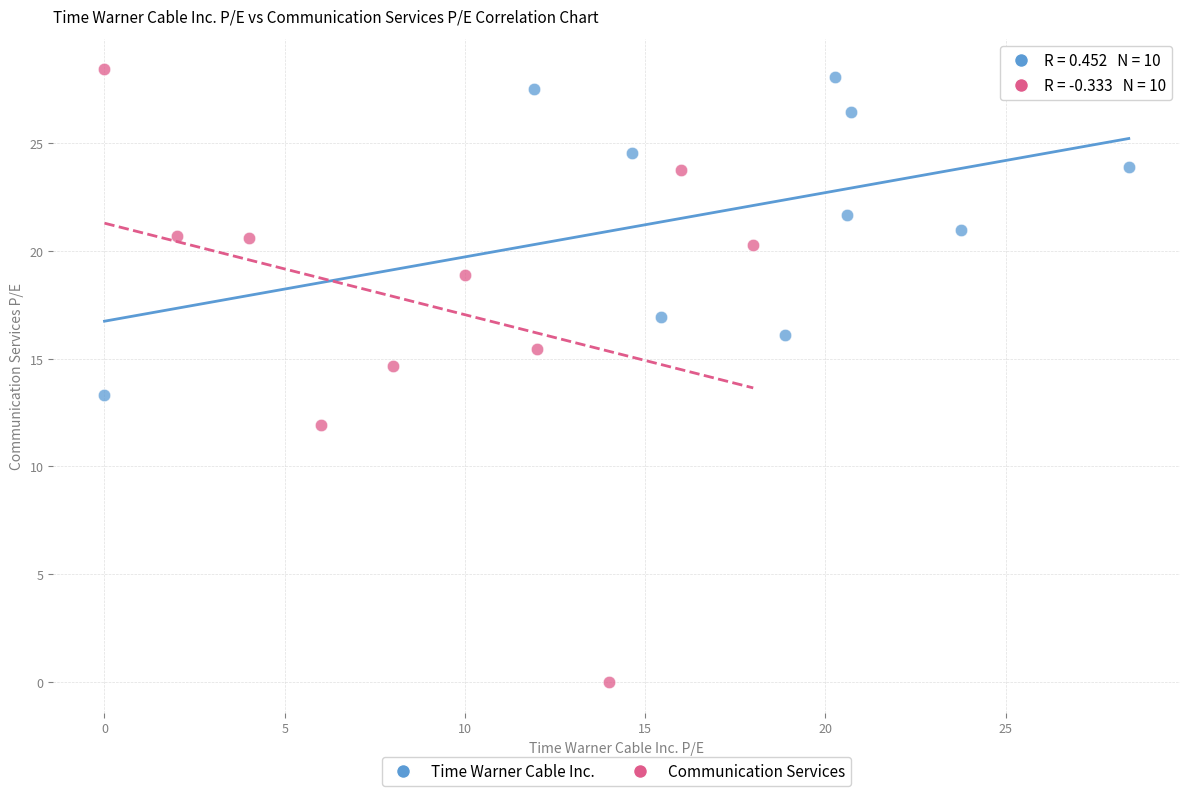

Which series contains the lowest Y value?

Communication Services